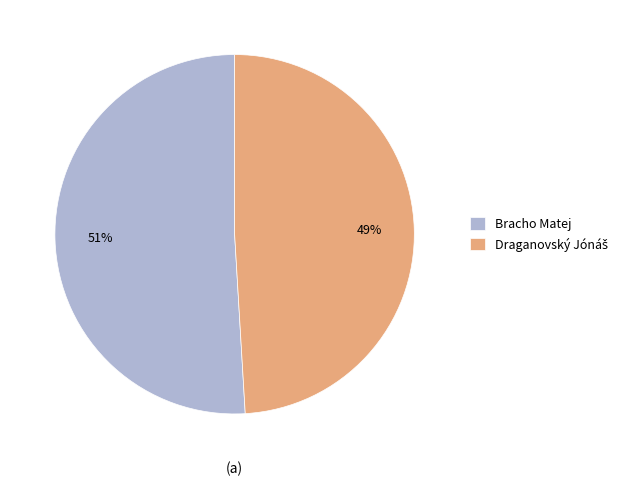

Is there any slice that represents more than half of the pie?

Yes